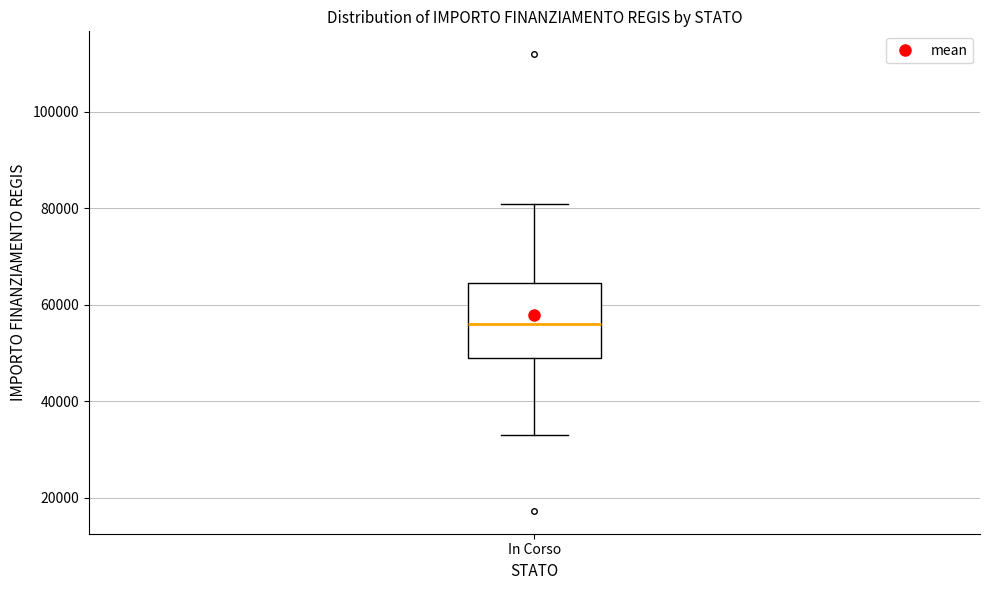

Transcribe this box plot: give where the median line is, the range the box spans, and where the two whiskers end, as read against the y-axis. The values are not printed on the chart, so give them approximately, as read against the axis.

median 56000, box 50000 to 64000, whiskers 32000 to 80000